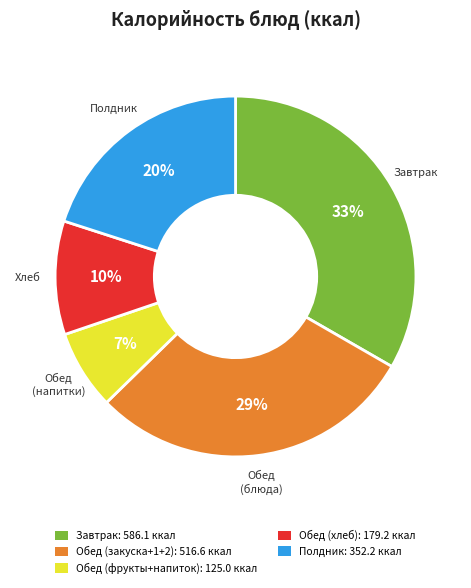

Approximately how many times larger is the value at Обед (фрукты+напиток): 125.0 ккал compared to Обед (хлеб): 179.2 ккал?

0.7